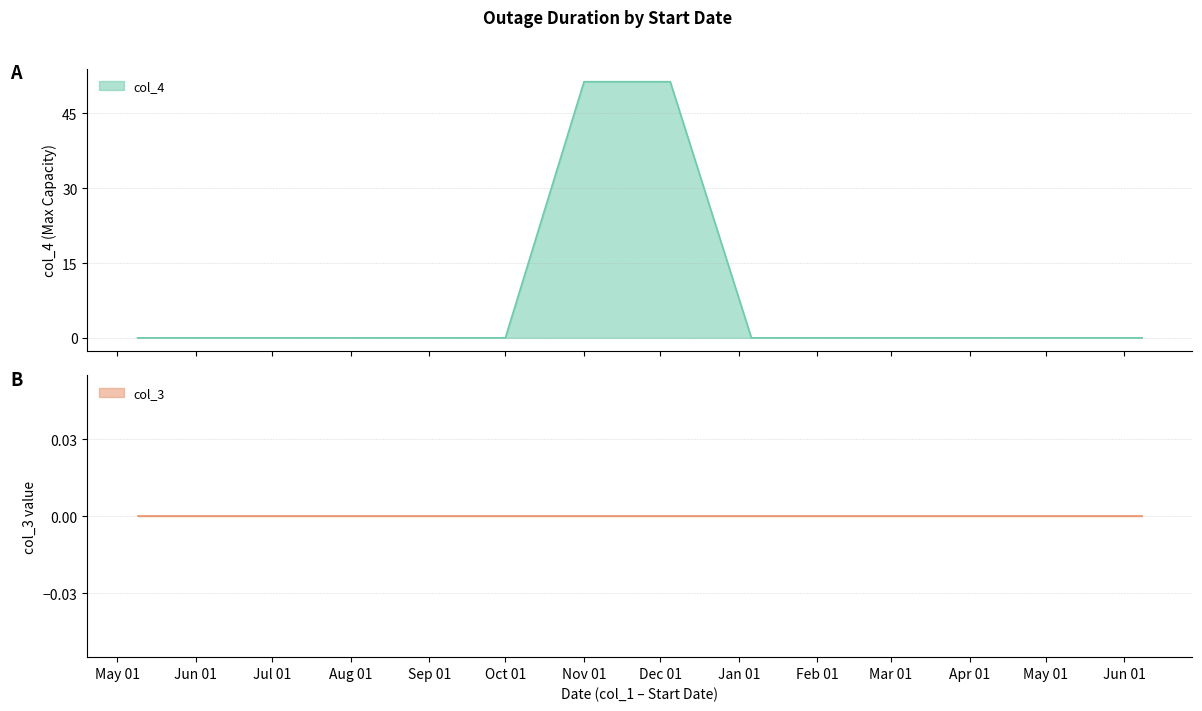

True or false: the data has more than 0 interior local peaks.

False